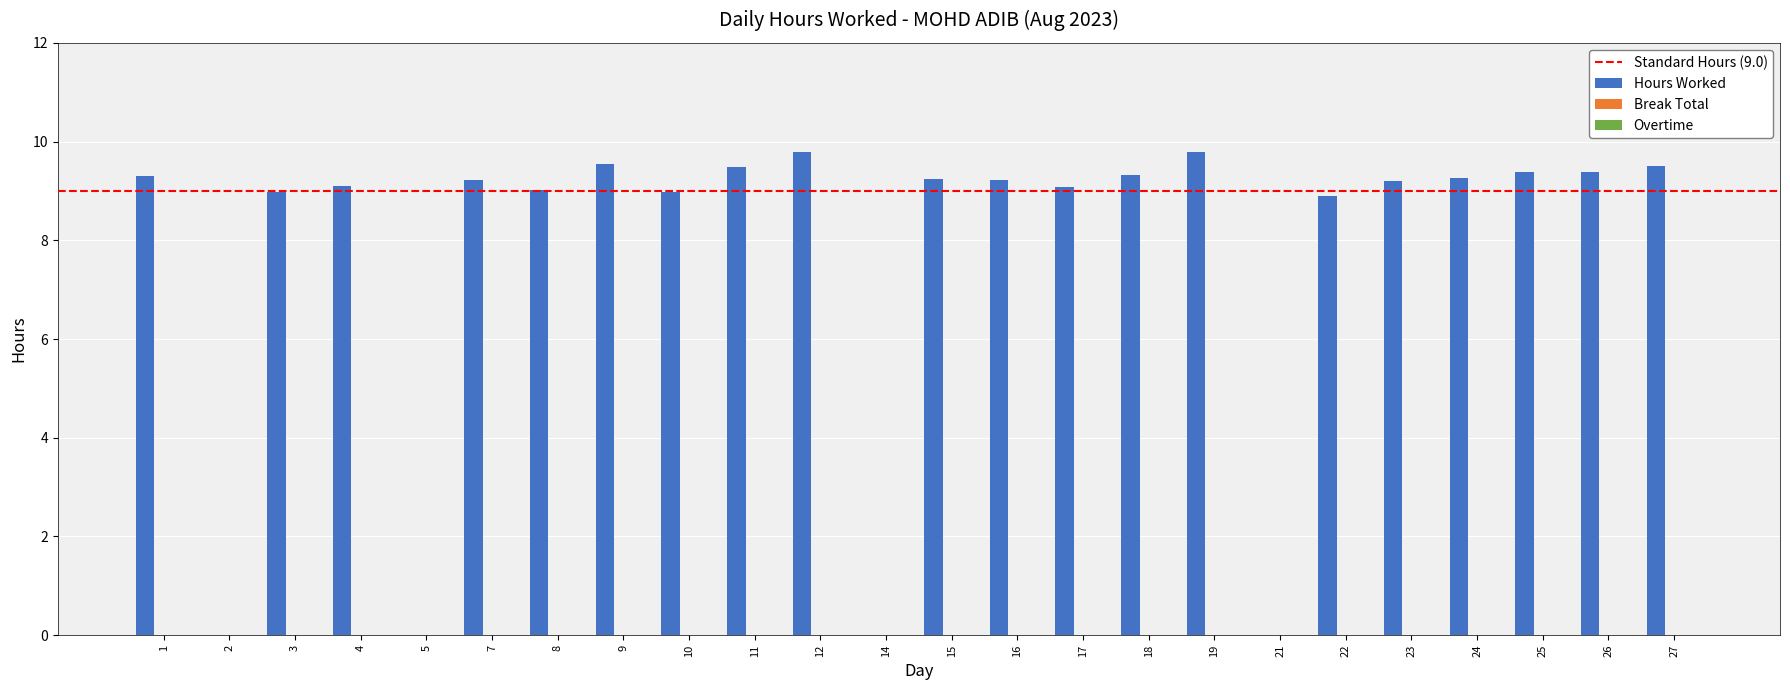

What is the maximum value shown in the chart?

9.8